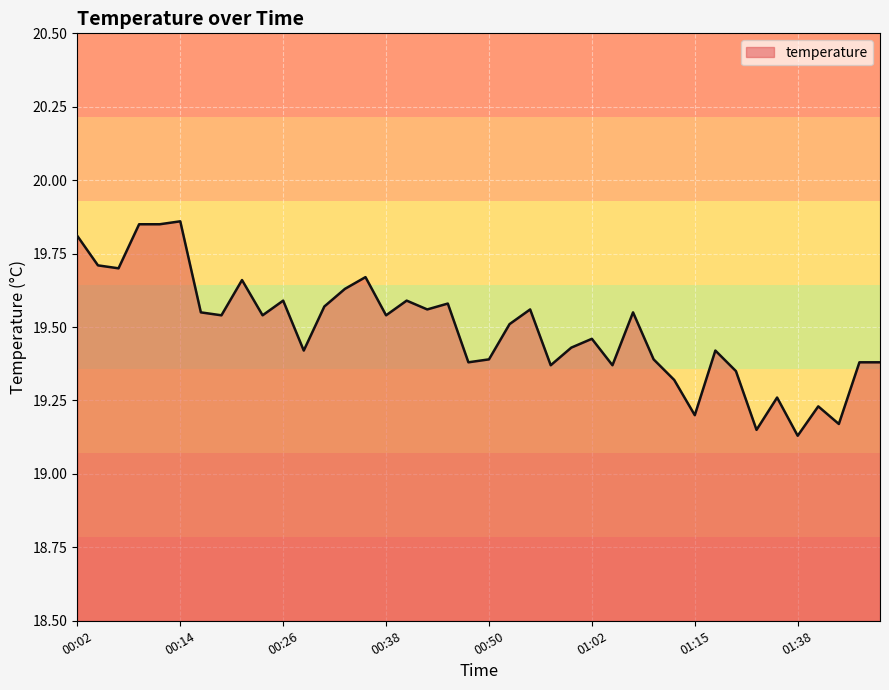

What is the difference between the maximum and minimum values?

0.7